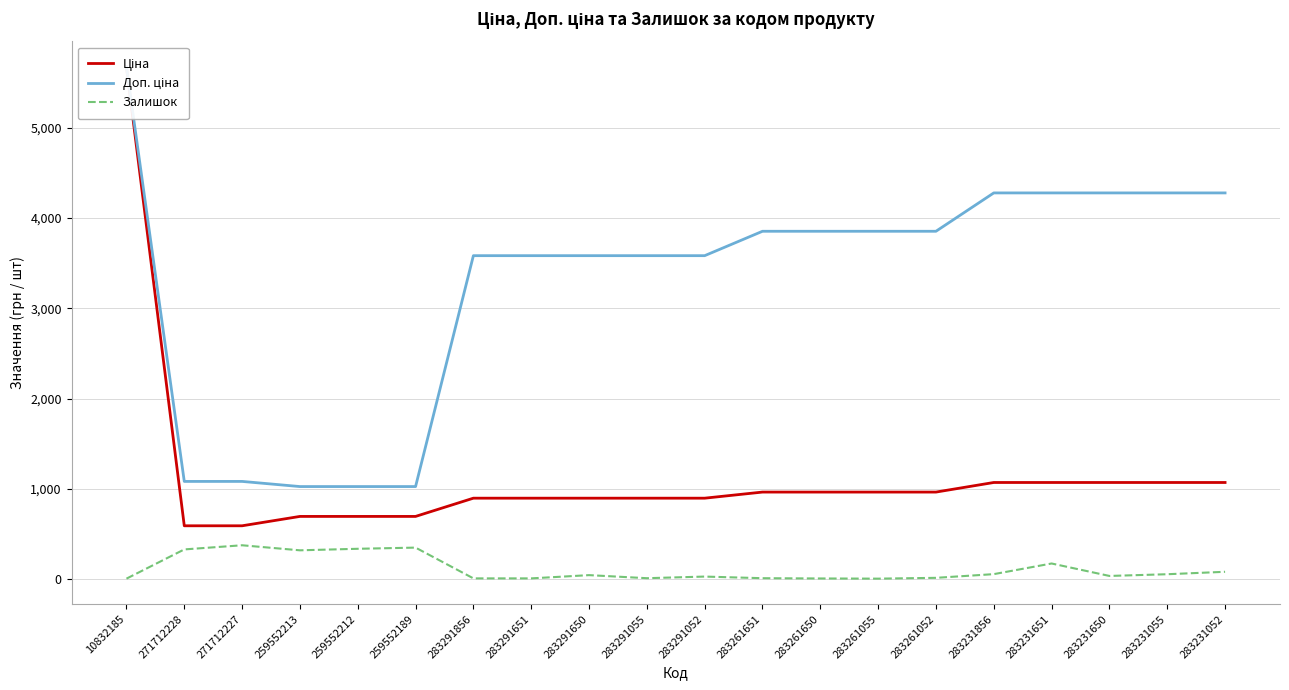

Which label corresponds to the largest value in the chart?

10832185